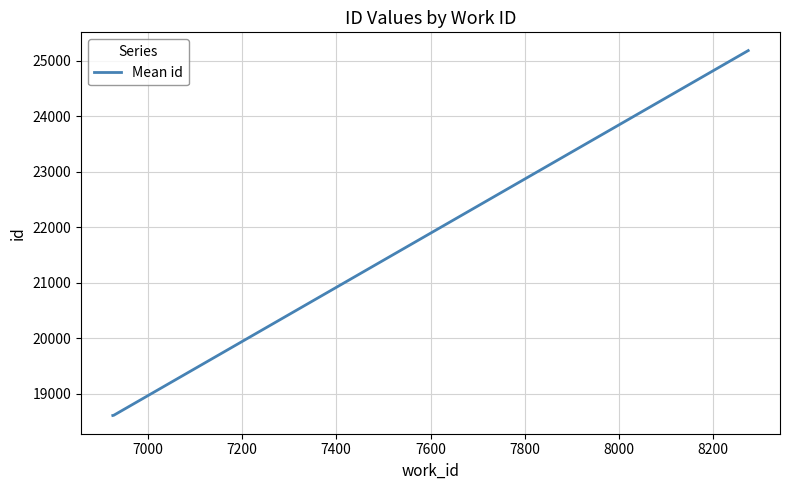

What is the average value?

20254.5